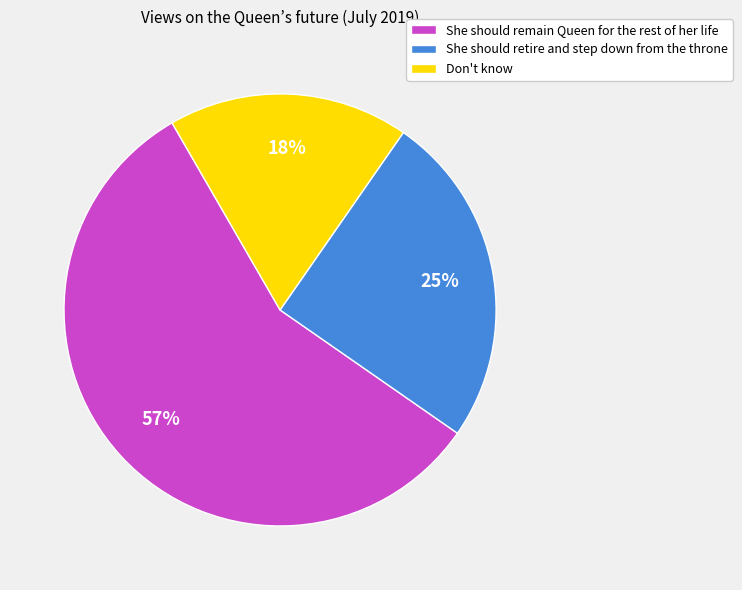

How many segments does this pie chart have?

3